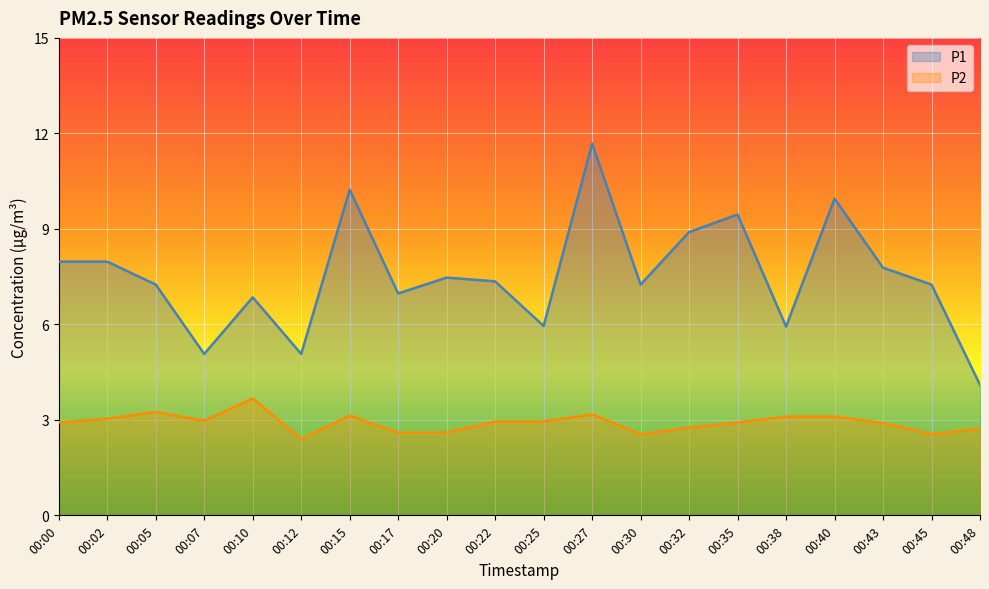

Does the chart display data point markers on the line(s)?

No